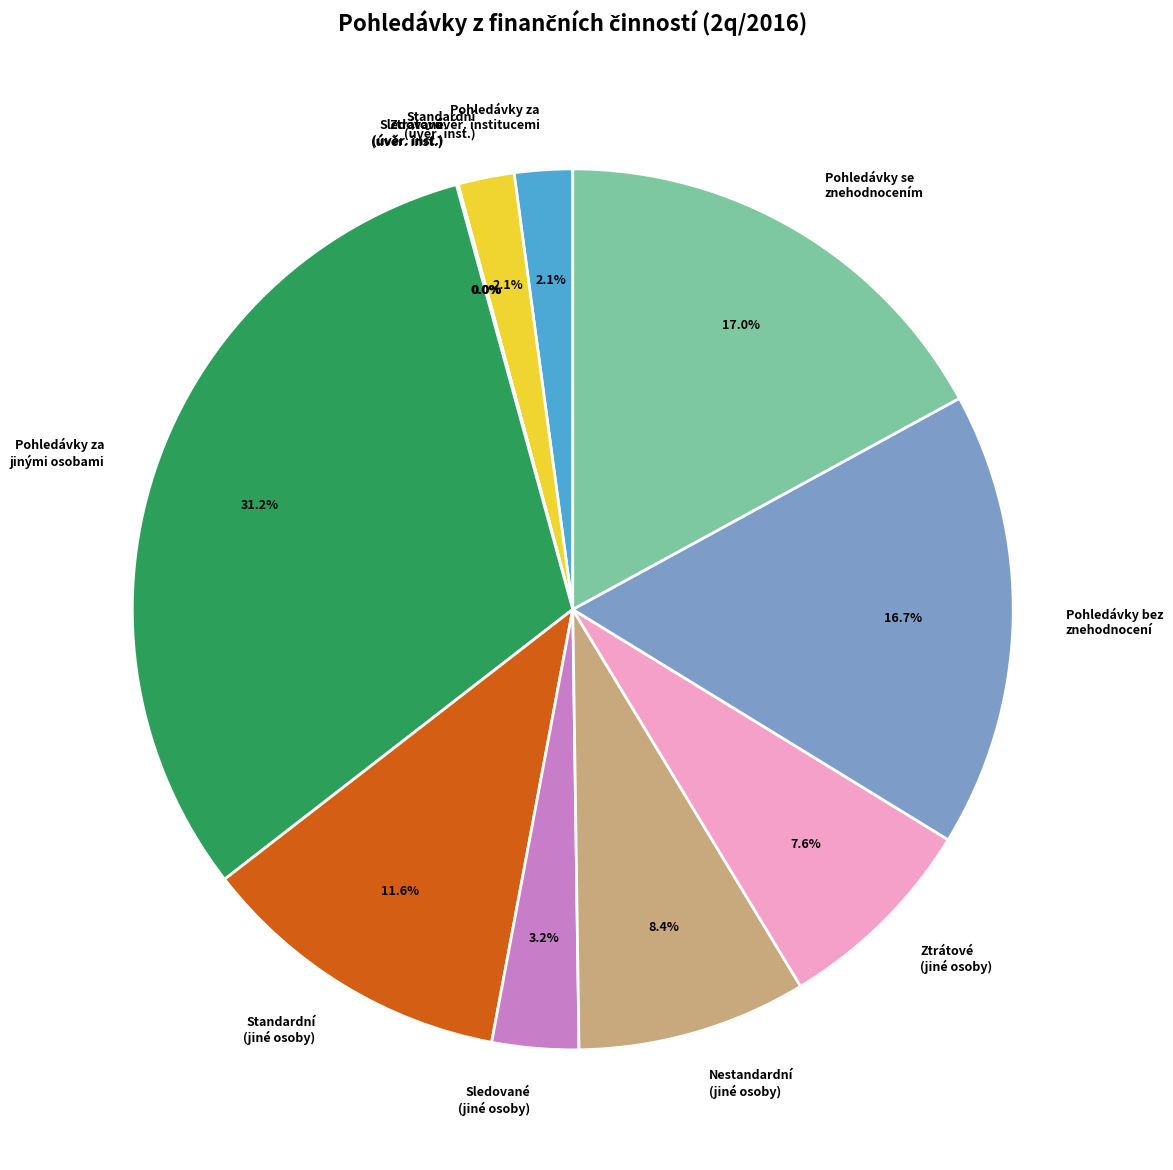

Which category has the biggest portion of the pie?

Pohledávky za jinými osobami